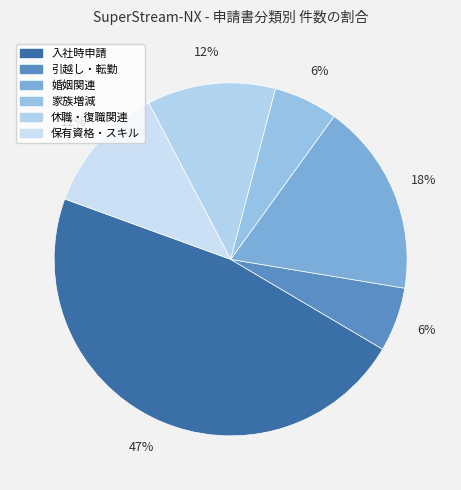

How many slices are in this pie chart?

6